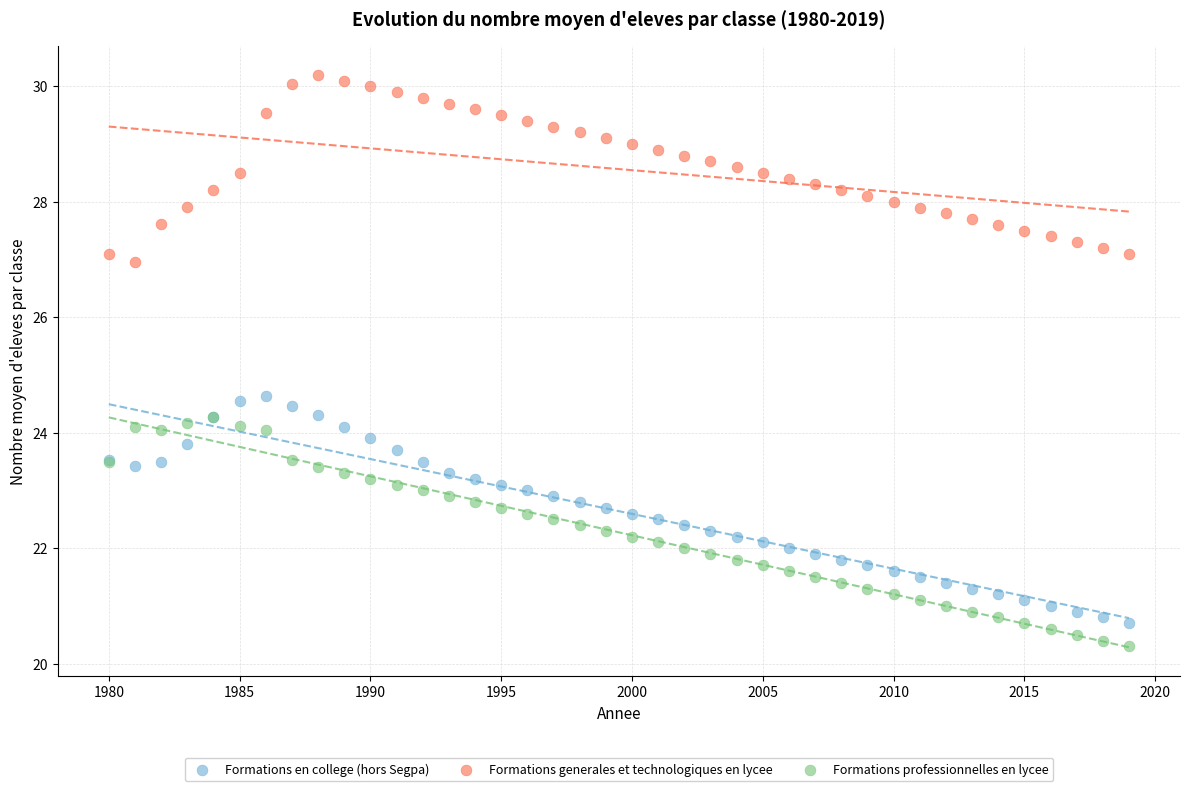

What are all the series names shown in the legend?

Formations en college (hors Segpa), Formations generales et technologiques en lycee, Formations professionnelles en lycee